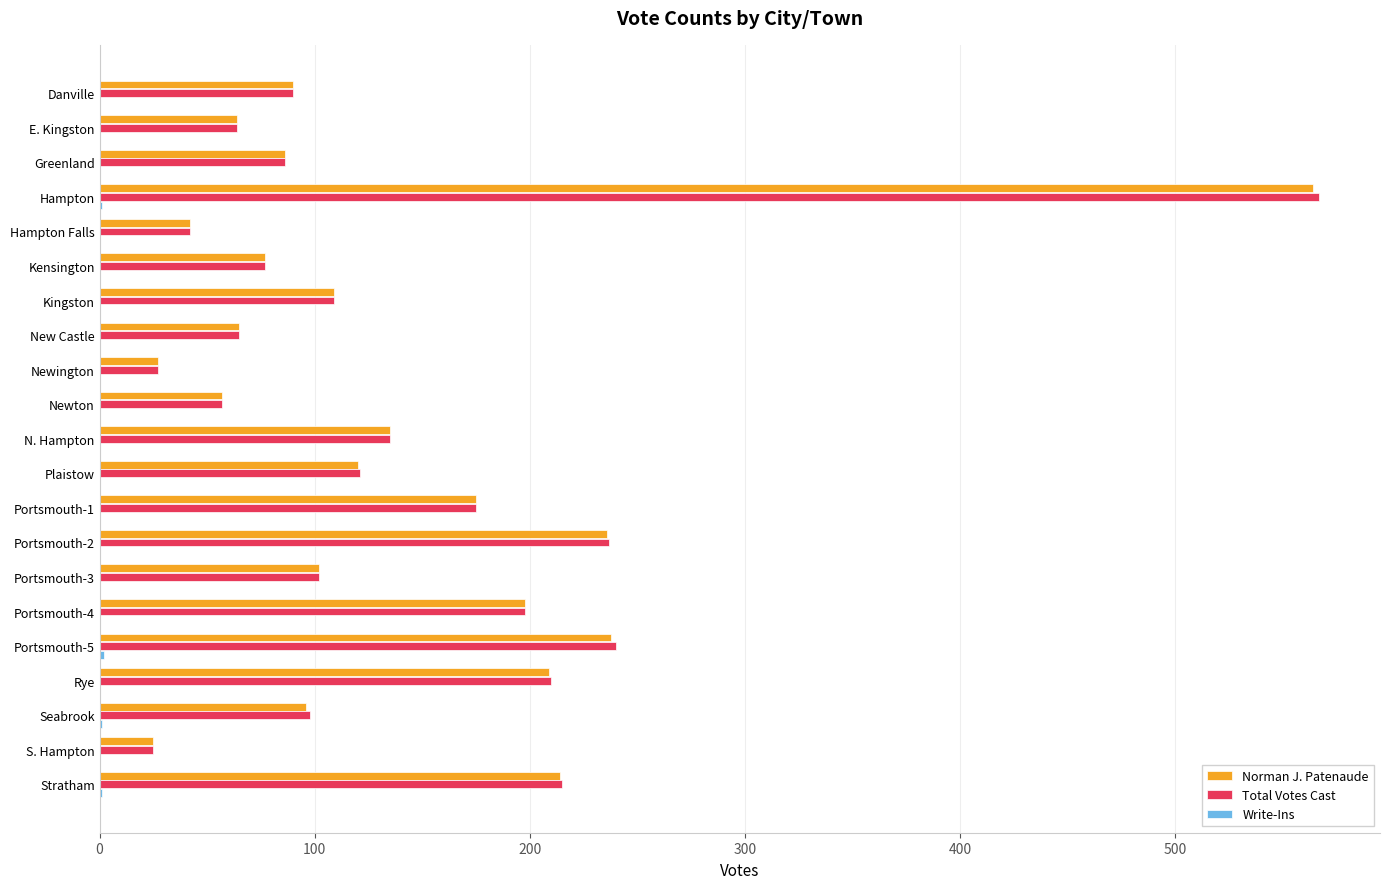

What is the sum of all Total Votes Cast values?

2940